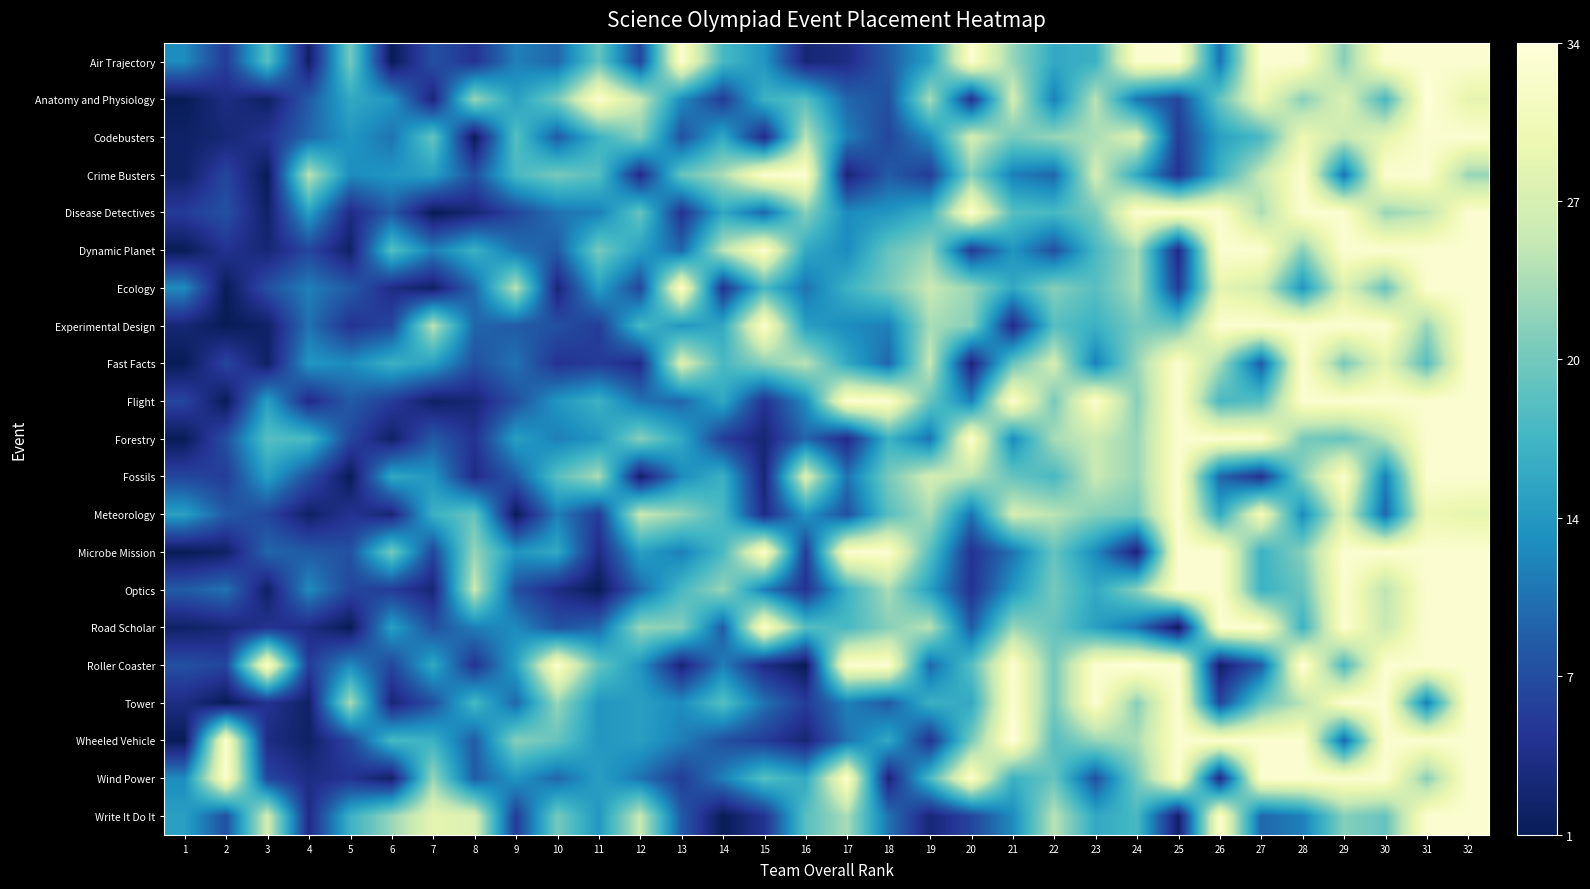

List the series in order of their peak value, highest first.

Anatomy and Physiology, Roller Coaster, Wheeled Vehicle, Air Trajectory, Codebusters, Crime Busters, Disease Detectives, Dynamic Planet, Ecology, Experimental Design, Fast Facts, Flight, Forestry, Fossils, Meteorology, Microbe Mission, Optics, Road Scholar, Tower, Wind Power, Write It Do It